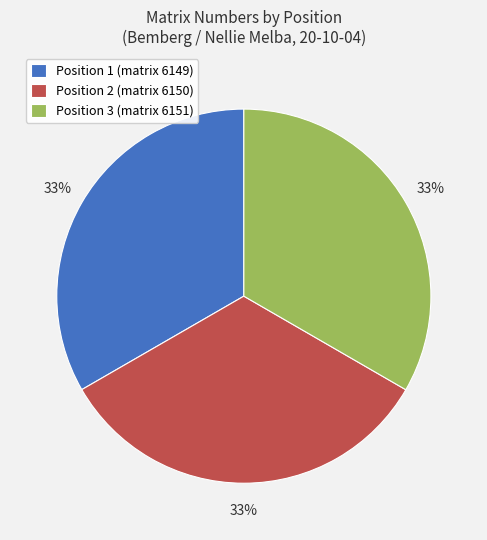

Is the sum of Position 3 (matrix 6151) and Position 1 (matrix 6149) greater than half?

Yes